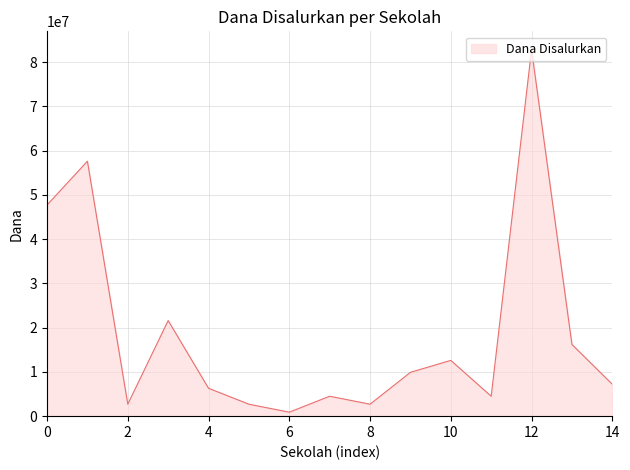

What is the difference between the maximum and minimum values?

81900000